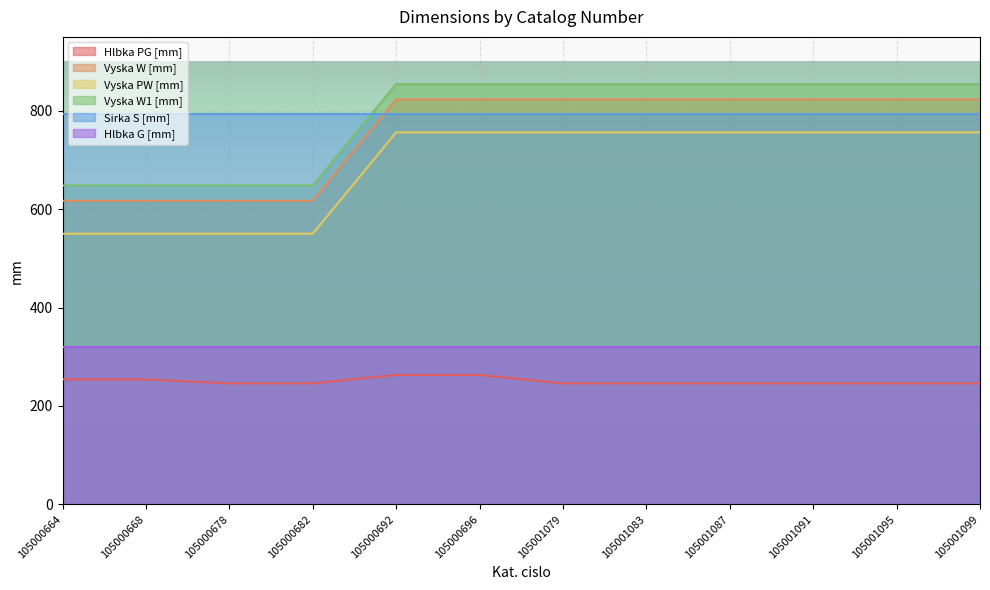

Is the value of Vyska W1 [mm] at 105000678 greater than the value of Vyska W [mm] at 105000664?

Yes